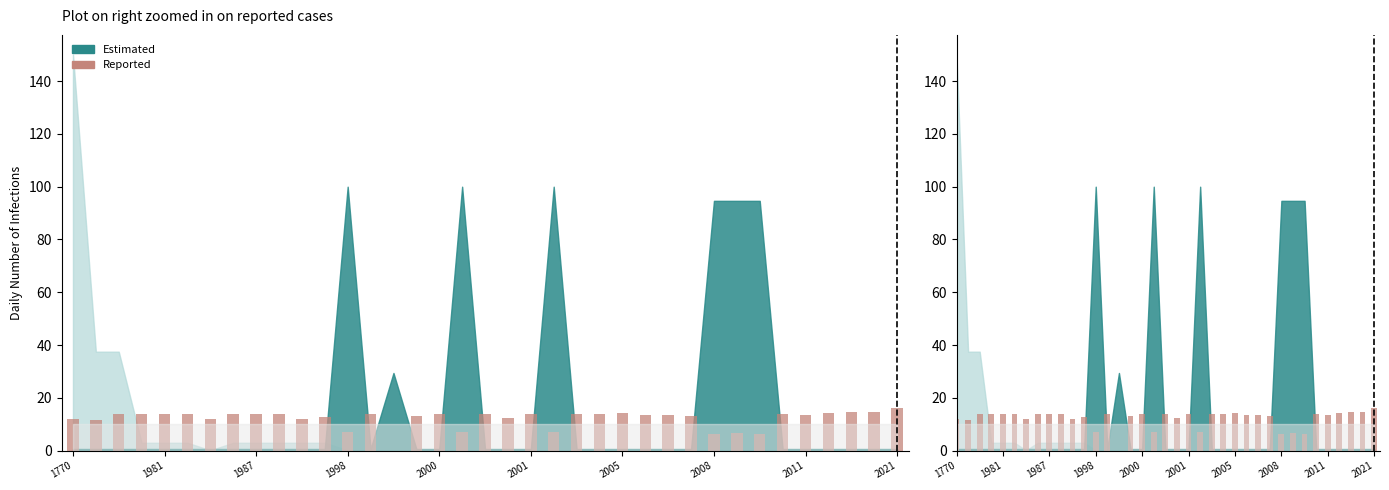

What position from the left is 2005?

25